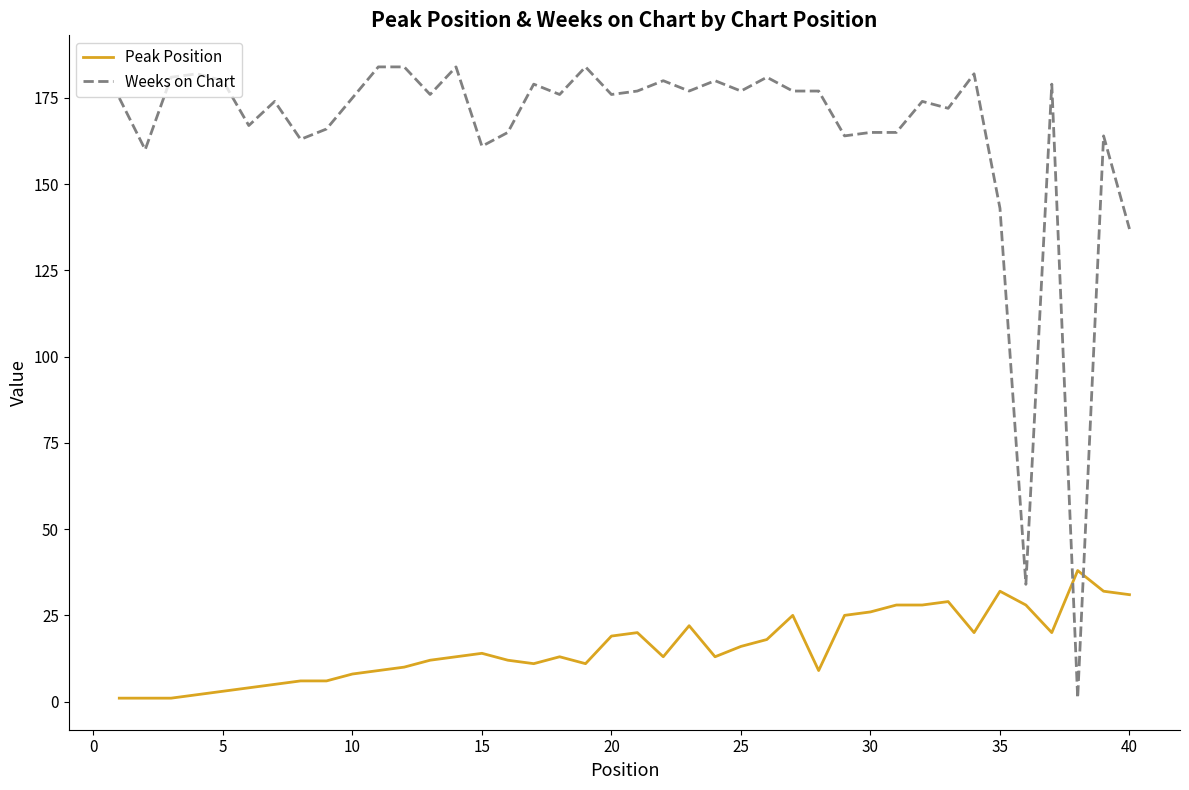

True or false: Peak Position has more than 0 interior local peaks.

True